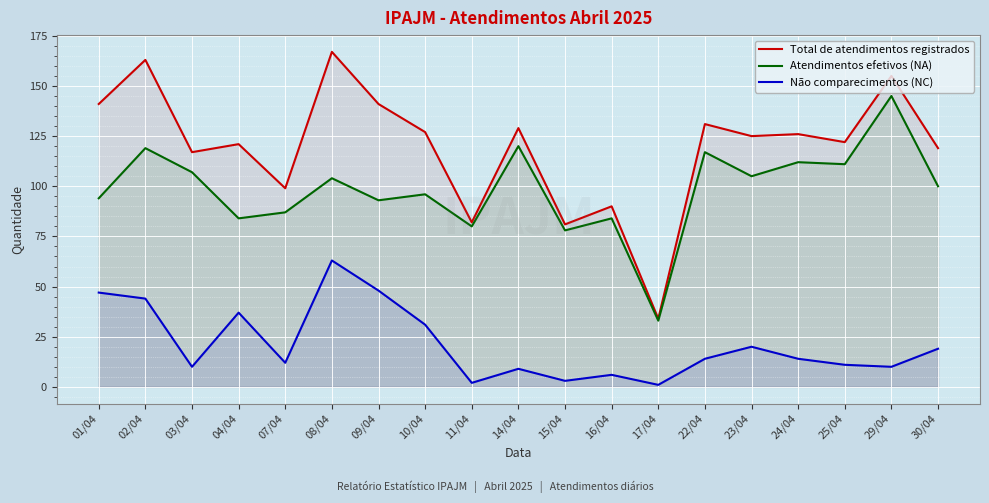

Which series changed the most between 02/04 and 24/04?

Total de atendimentos registrados